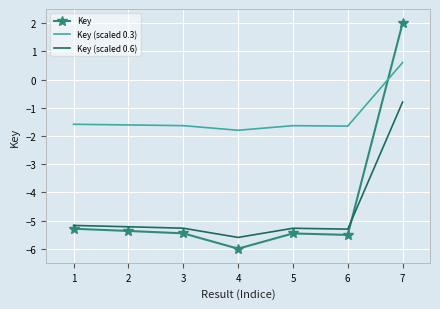

How many distinct data groups are displayed?

3